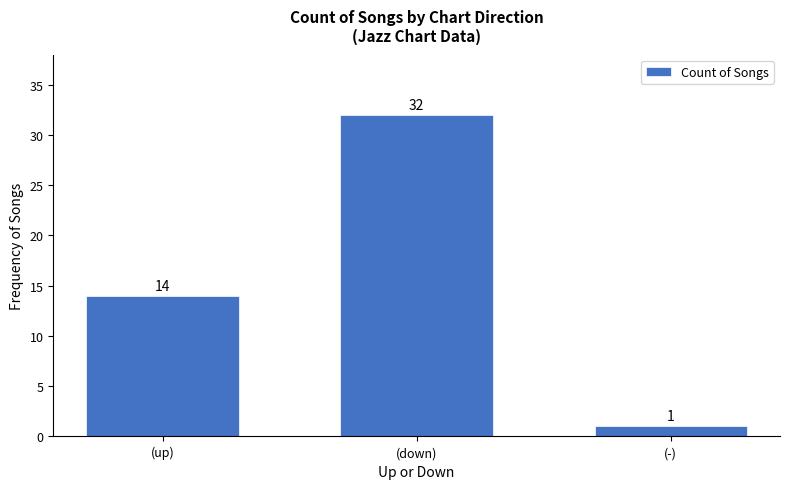

Between (down) and (-), which is larger?

(down)